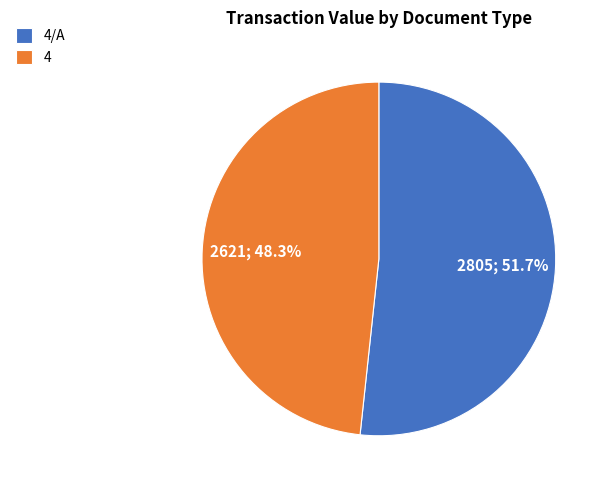

Rank the categories by value from lowest to highest.

4, 4/A